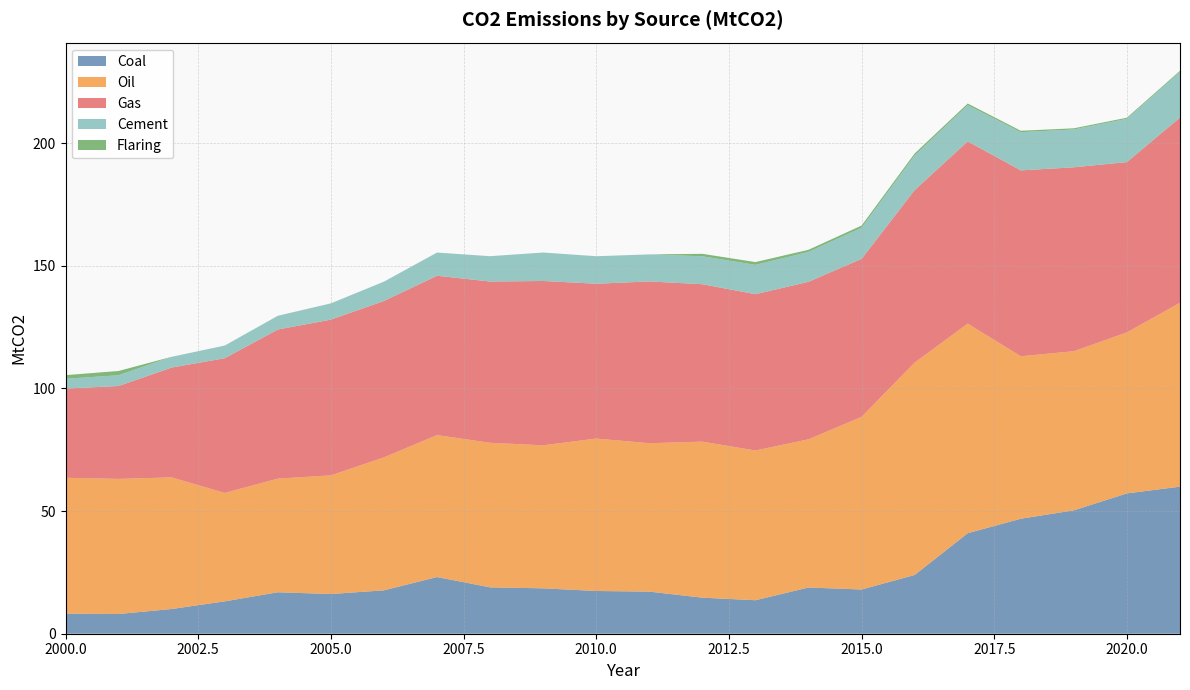

Reading left to right, what are all the values shown in this chart?

Coal: 2000=8.2	2001=8.0	2002=10.1	2003=13.2	2004=16.9	2005=16.2	2006=17.7	2007=23.1	2008=18.9	2009=18.5	2010=17.4	2011=17.2	2012=14.7	2013=13.7	2014=18.8	2015=18.0	2016=24.0	2017=41.0	2018=46.9	2019=50.3	2020=57.2	2021=60.0
Oil: 2000=55.4	2001=55.1	2002=53.7	2003=44.2	2004=46.3	2005=48.4	2006=54.2	2007=57.9	2008=58.9	2009=58.3	2010=62.1	2011=60.5	2012=63.6	2013=61.0	2014=60.4	2015=70.4	2016=86.6	2017=85.5	2018=66.2	2019=64.9	2020=65.7	2021=75.0
Gas: 2000=36.4	2001=37.9	2002=44.8	2003=54.9	2004=60.8	2005=63.5	2006=63.8	2007=65.0	2008=65.8	2009=67.0	2010=63.1	2011=66.0	2012=64.2	2013=63.7	2014=64.2	2015=64.4	2016=70.3	2017=74.3	2018=75.8	2019=75.0	2020=69.4	2021=75.5
Cement: 2000=4.0	2001=4.4	2002=4.4	2003=5.2	2004=5.6	2005=6.6	2006=7.9	2007=9.5	2008=10.3	2009=11.6	2010=11.2	2011=11.0	2012=11.4	2013=12.0	2014=12.2	2015=12.7	2016=14.1	2017=14.8	2018=15.6	2019=15.4	2020=17.6	2021=18.6
Flaring: 2000=1.5	2001=1.7	2002=0.0	2003=0.0	2004=0.0	2005=0.0	2006=0.0	2007=0.0	2008=0.0	2009=0.0	2010=0.0	2011=0.0	2012=1.0	2013=1.1	2014=0.9	2015=0.9	2016=0.8	2017=0.7	2018=0.6	2019=0.5	2020=0.5	2021=0.4